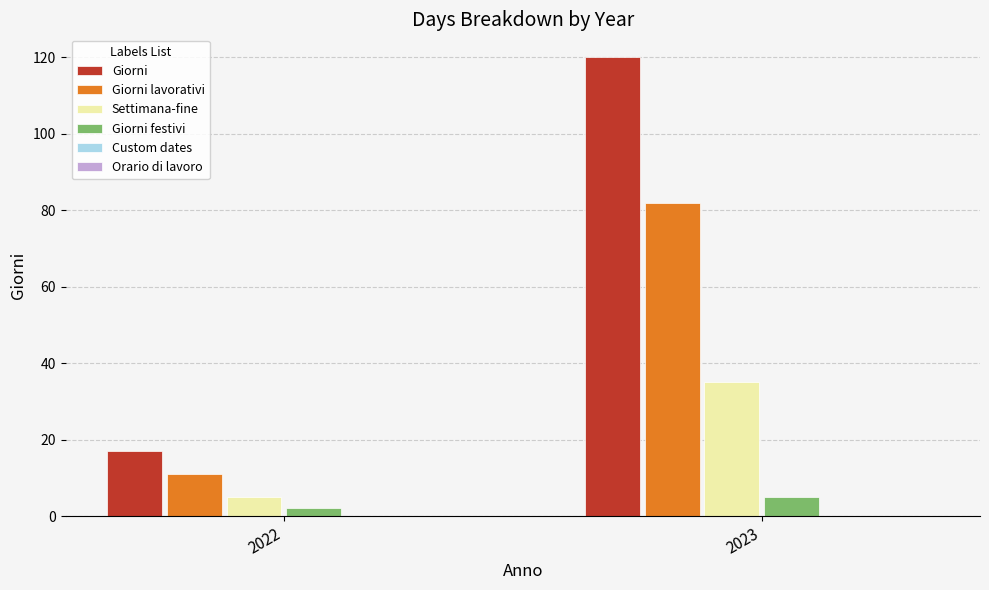

Which series changed the most between 2022 and 2023?

Giorni